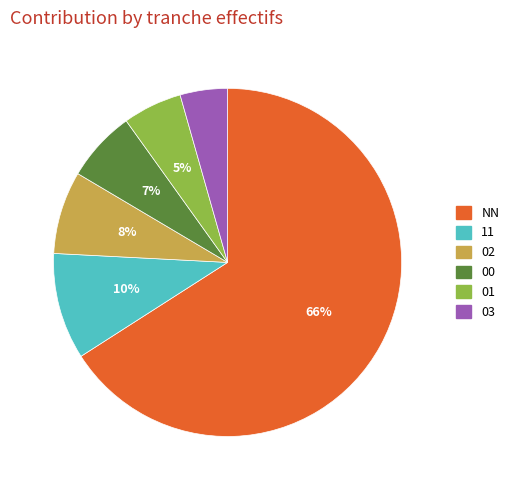

How many slices are in this pie chart?

6